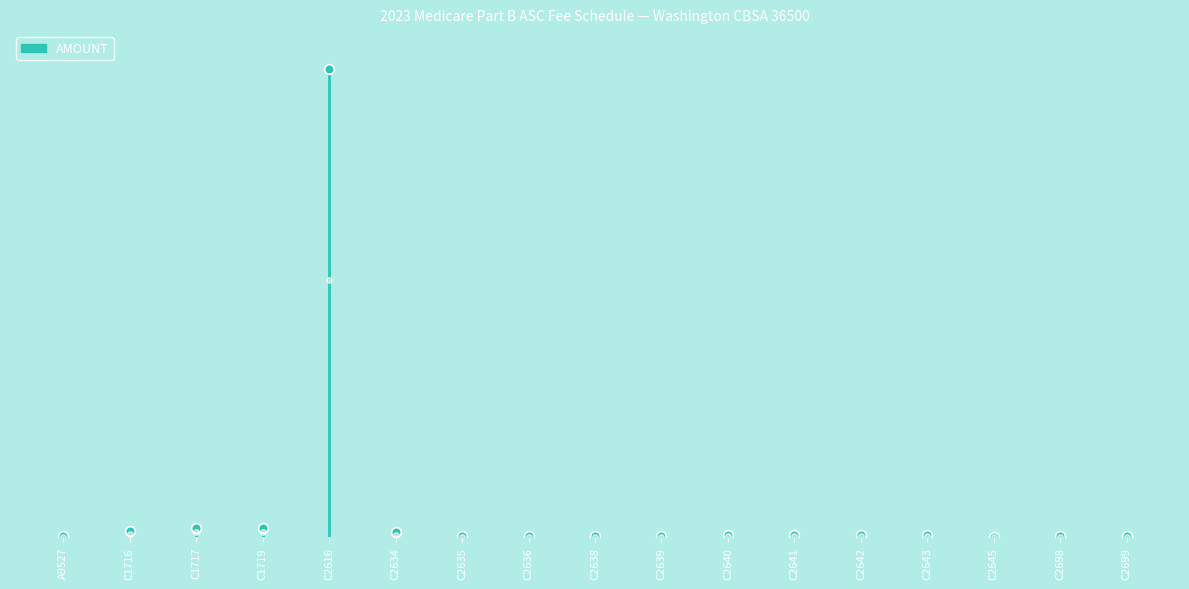

What is the sum of all values?

43.1